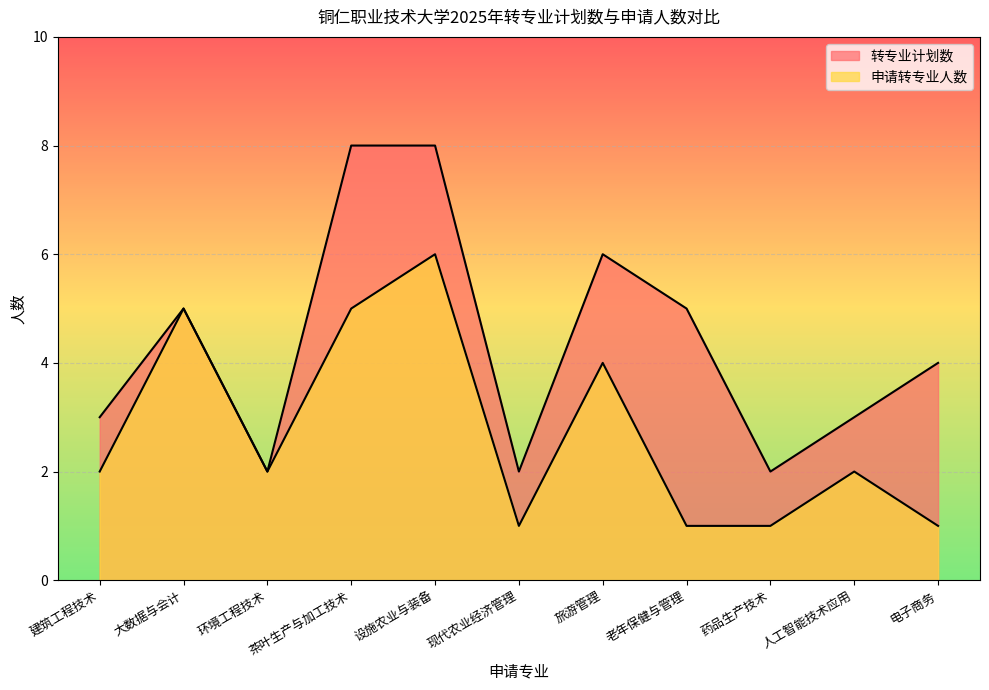

The 申请转专业人数 series shows 3 at 人工智能技术应用. True or false?

False